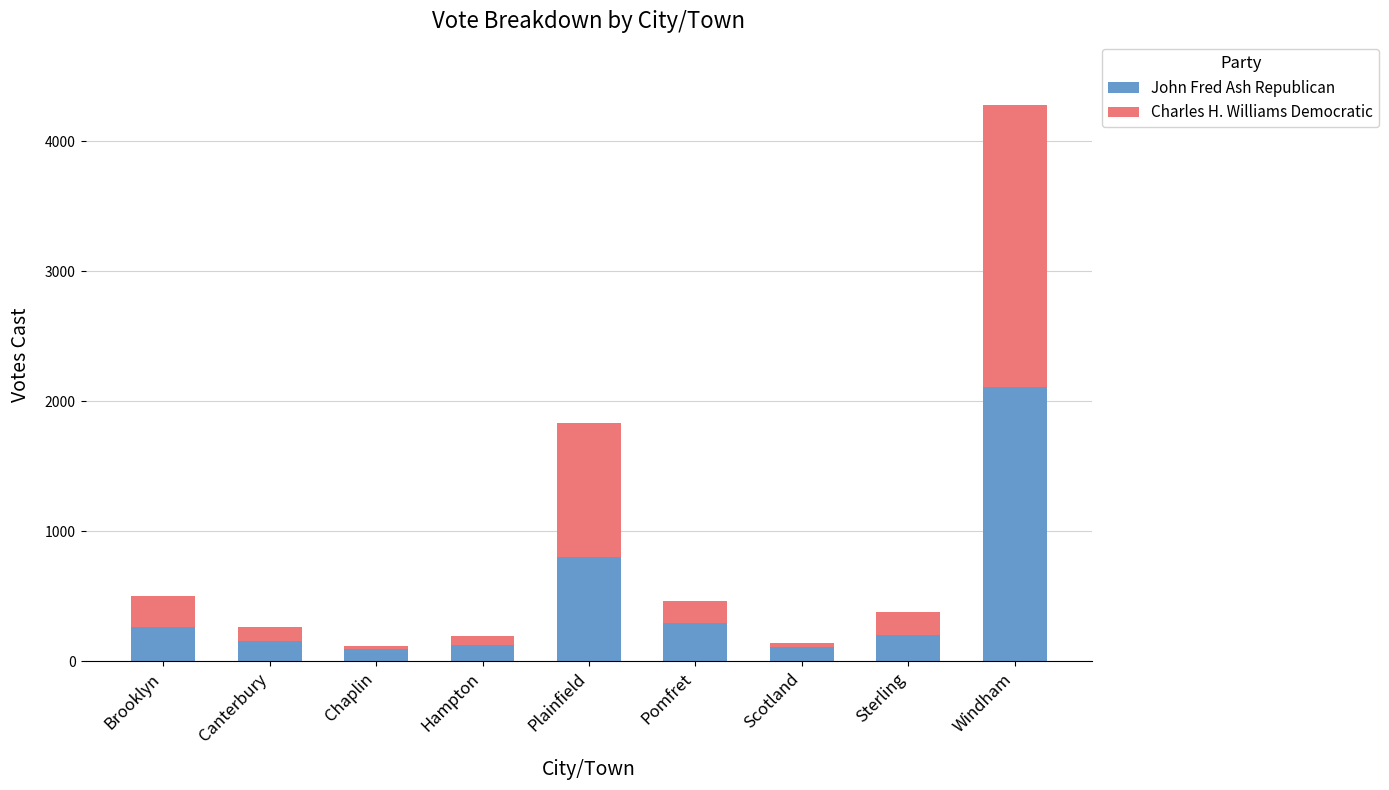

How many bars are there in total?

9